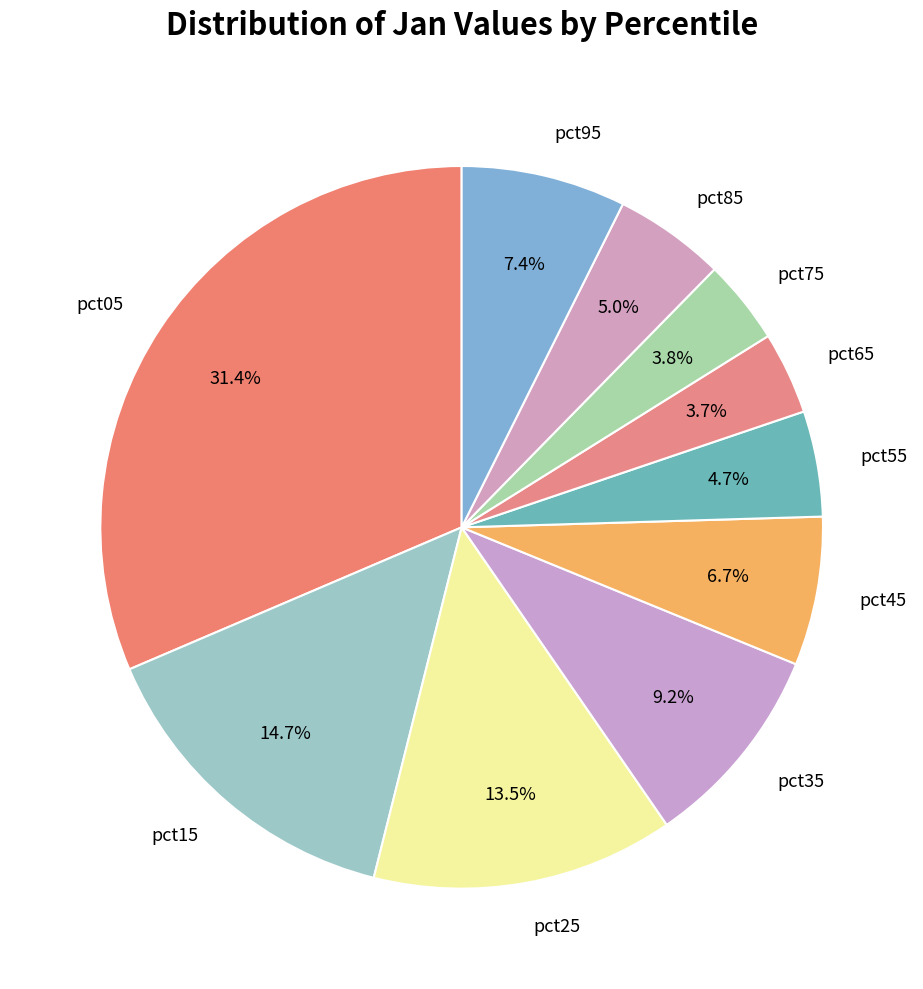

Count the number of slices in the pie.

10